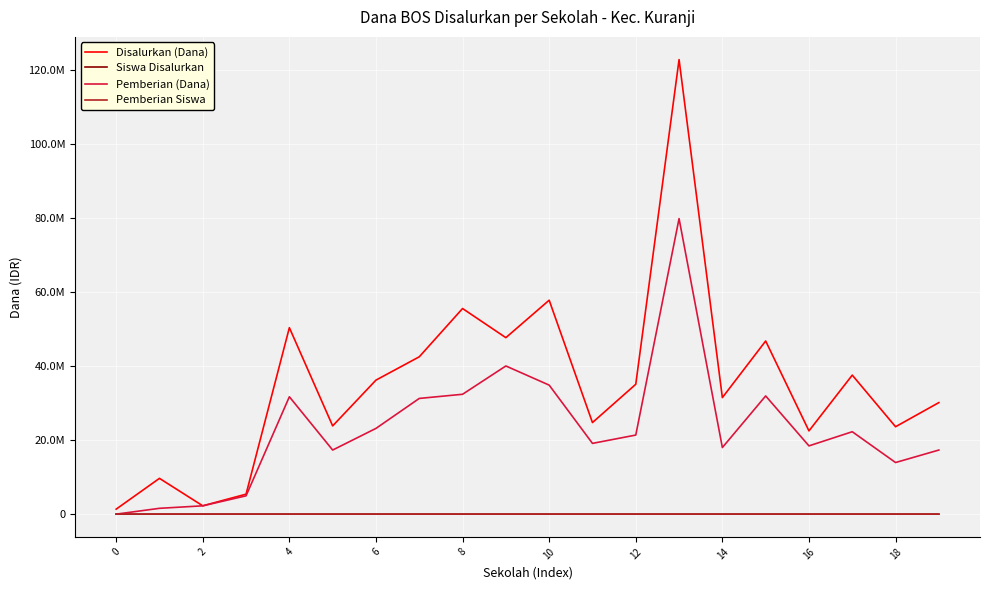

At which category is the sum across all series the highest?

13